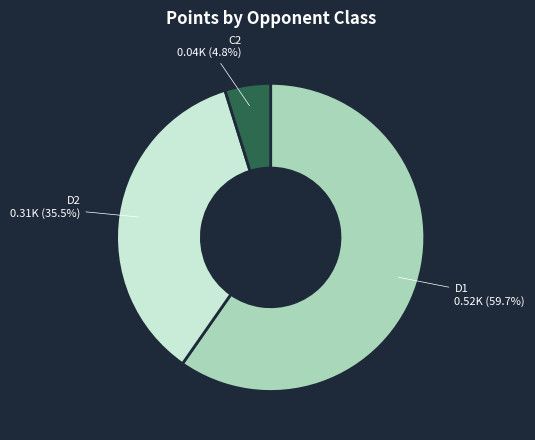

What is the smallest slice in the pie chart?

C2 0.04K (4.8%)